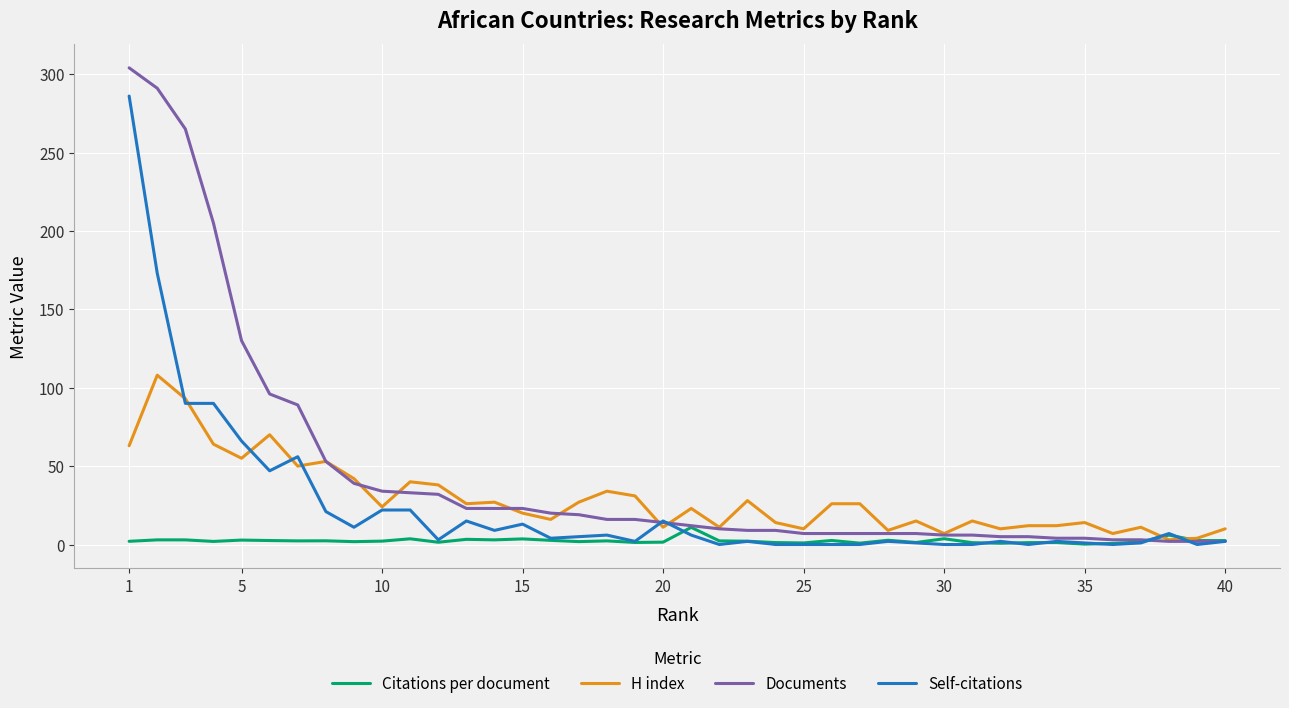

Which series has the largest range (max minus min)?

Documents